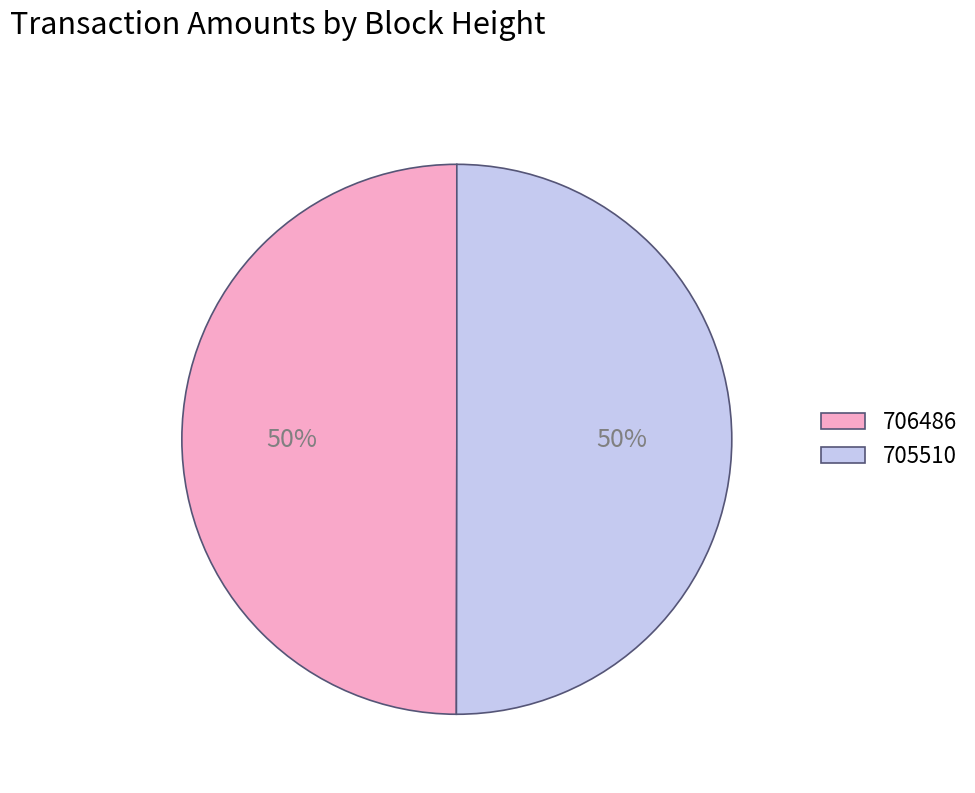

Approximately how many times larger is the value at 705510 compared to 706486?

1.0